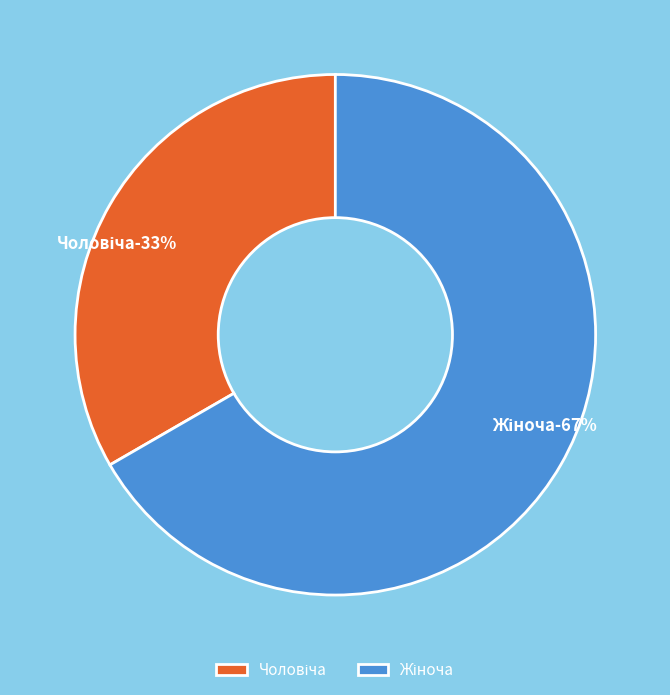

Count the number of slices in the pie.

2